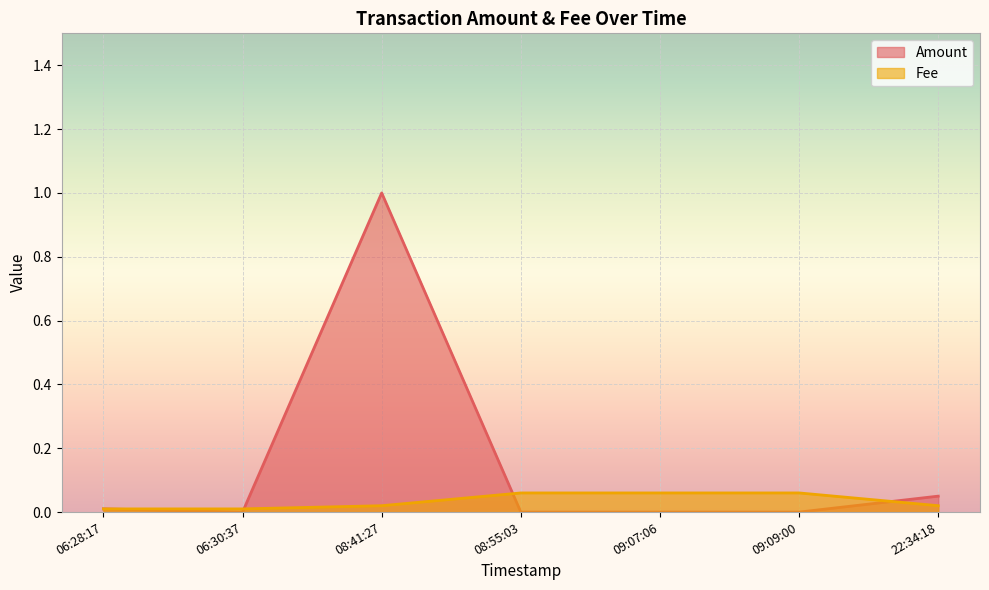

True or false: Amount and Fee intersect in this chart.

True